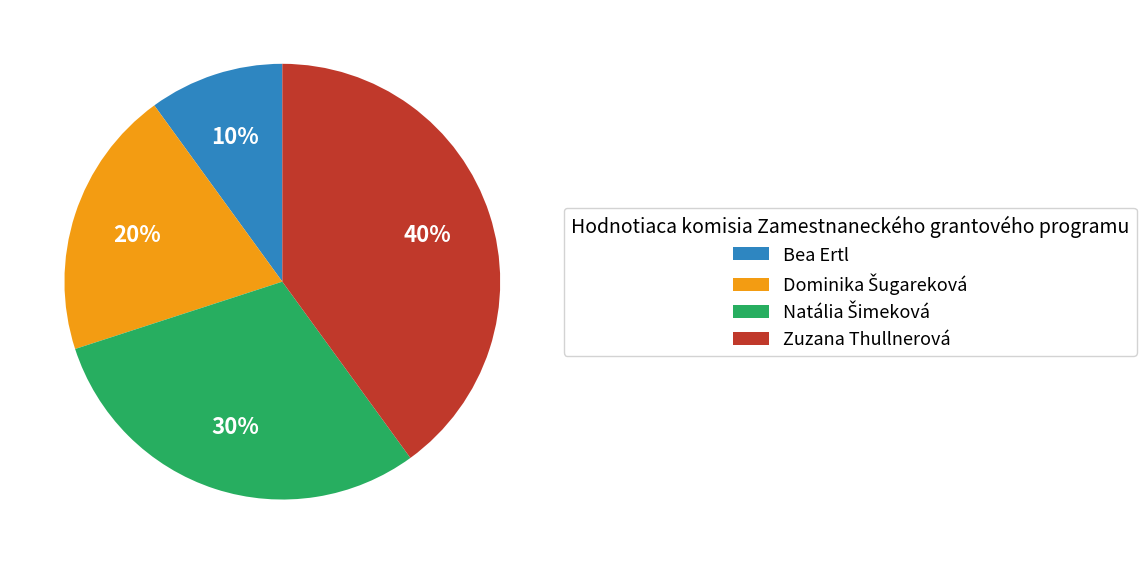

True or false: Bea Ertl accounts for 17% of the total.

False